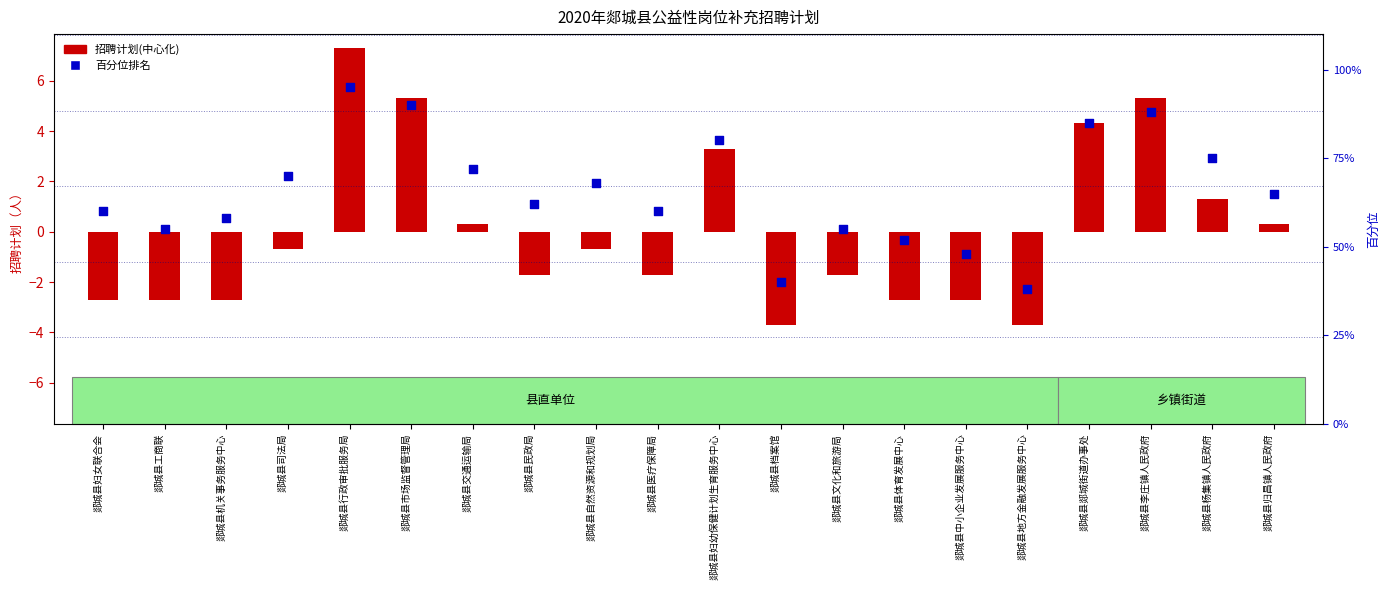

Which series has the largest total across all categories?

百分位排名